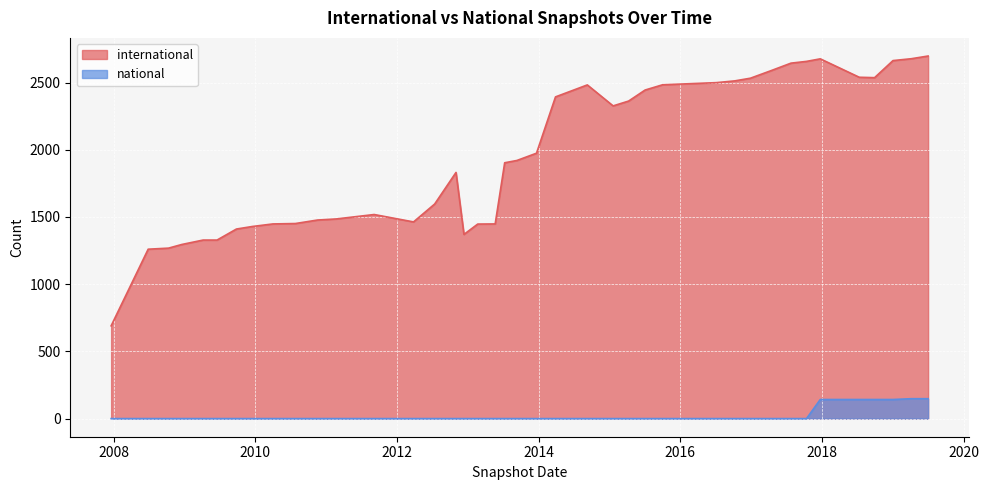

What are all the series names shown in the legend?

international, national